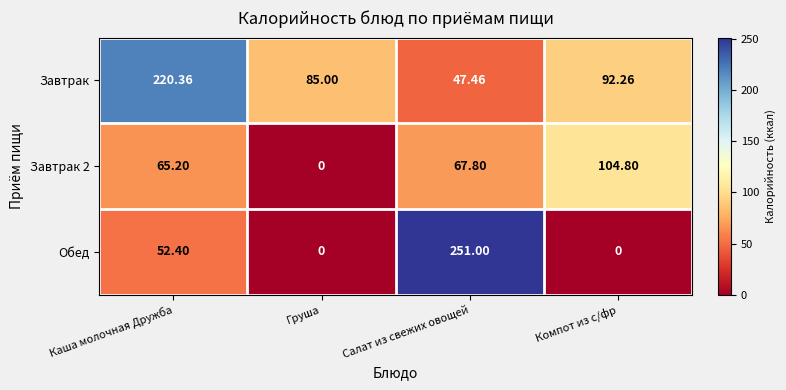

At which category is the sum across all series the highest?

Салат из свежих овощей